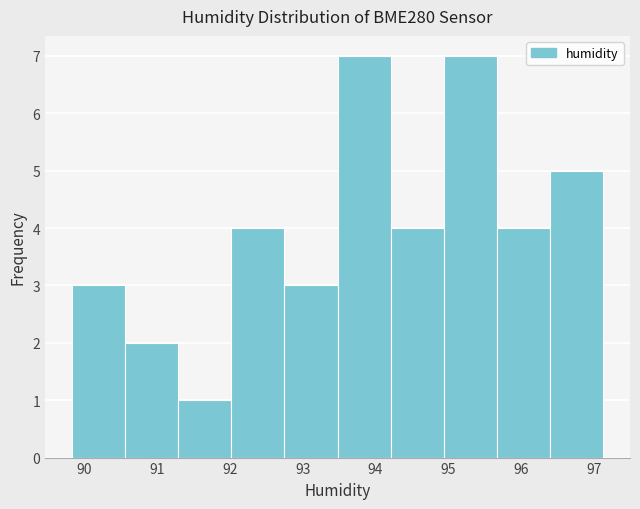

How tall is the bar that spans 96.40 to 97.13 on the x-axis? Neither the bar edges nor the heights are printed on the chart, so give them approximately, as read against the axes.

5